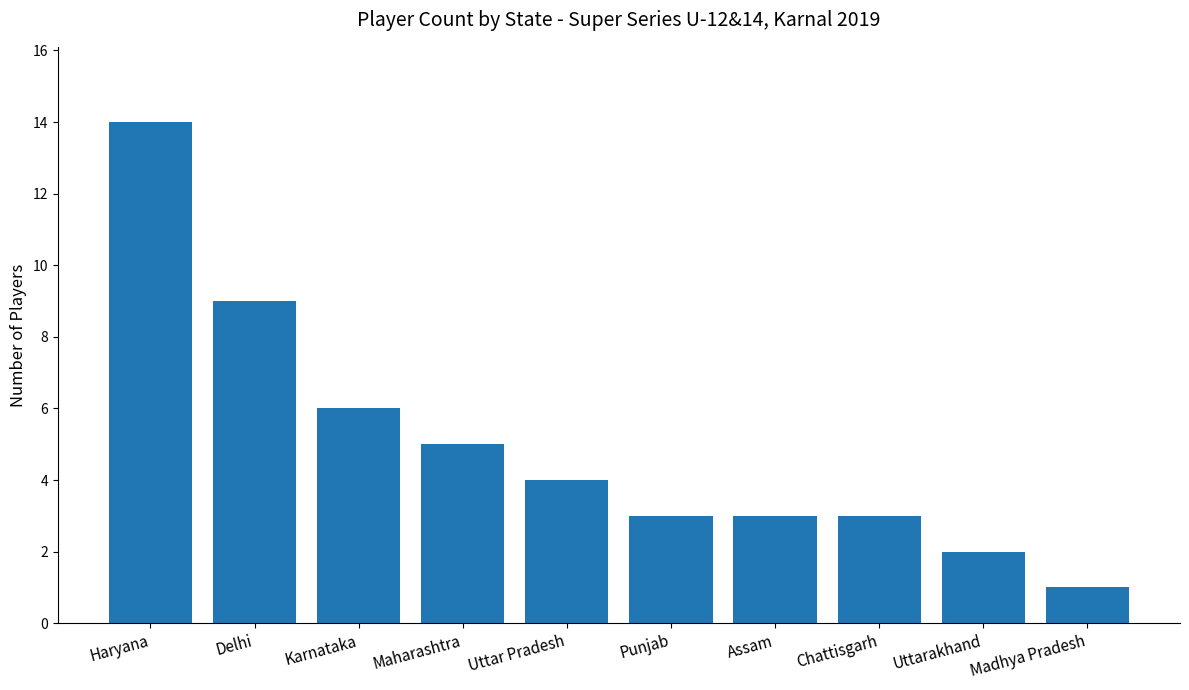

Are the bars horizontal?

No